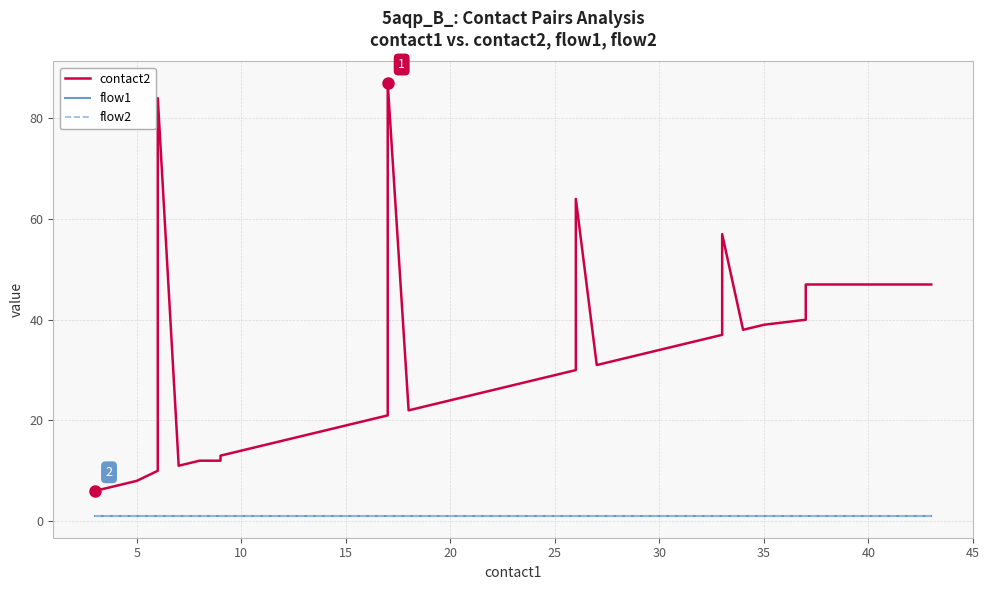

How many distinct data groups are displayed?

3